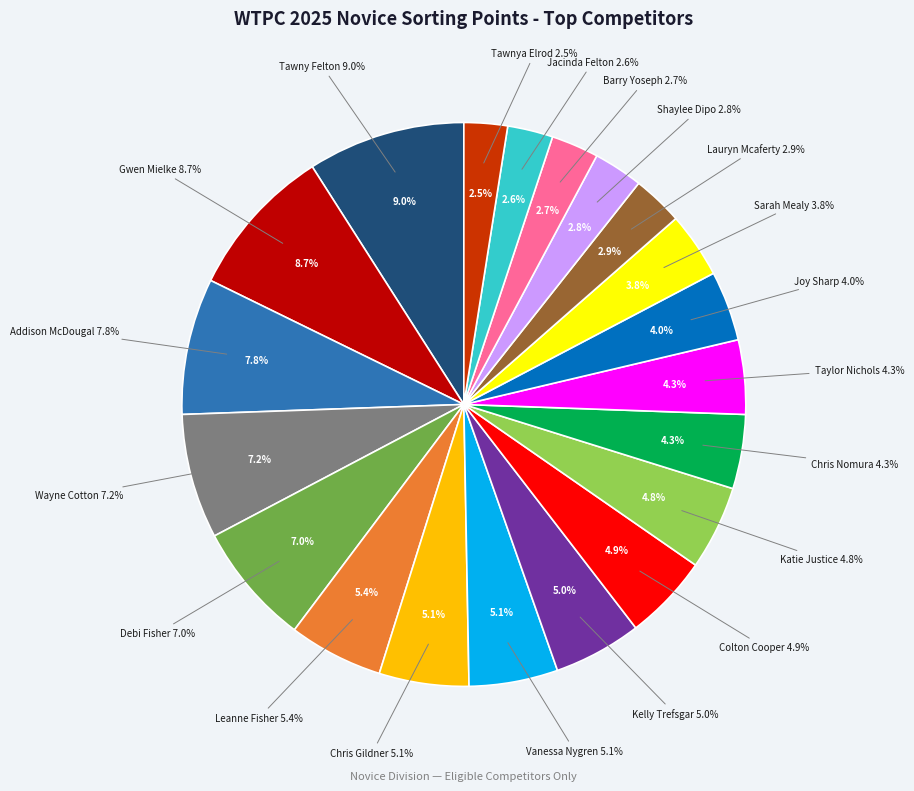

To the nearest percent, what portion does Joy Sharp represent?

4%